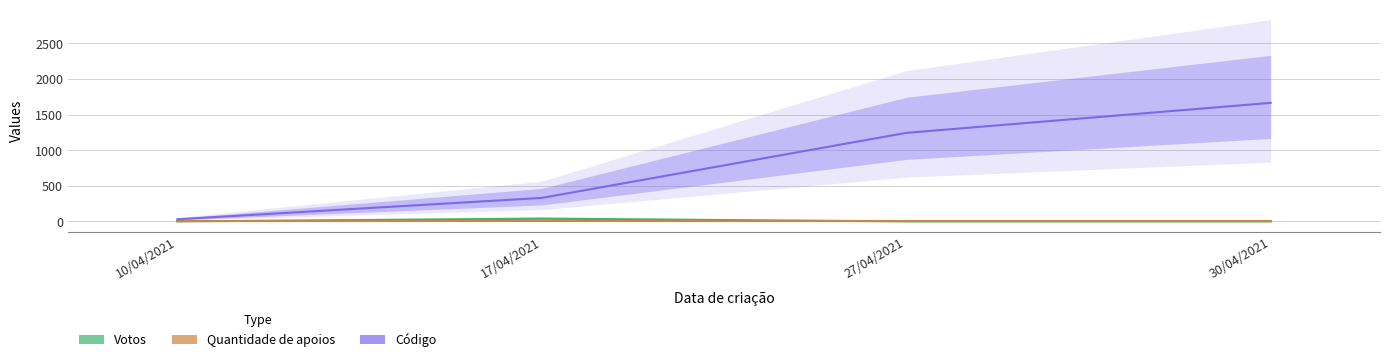

Which series changed the most between 10/04/2021 and 30/04/2021?

Código